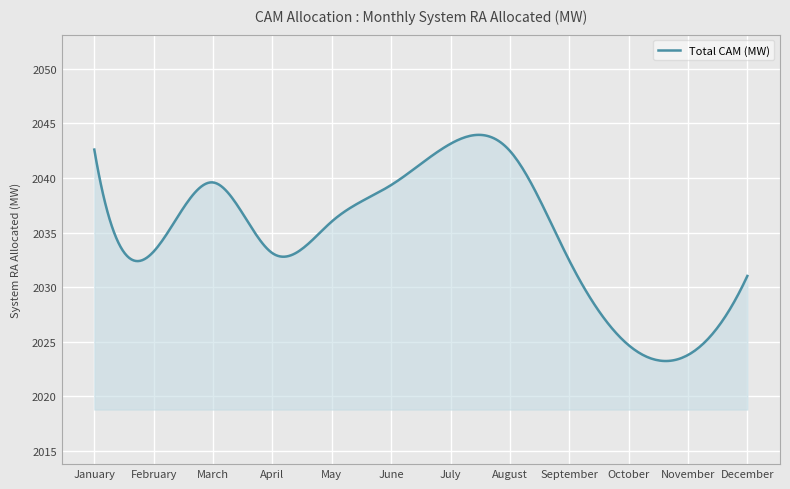

What is the smallest value displayed?

2023.2